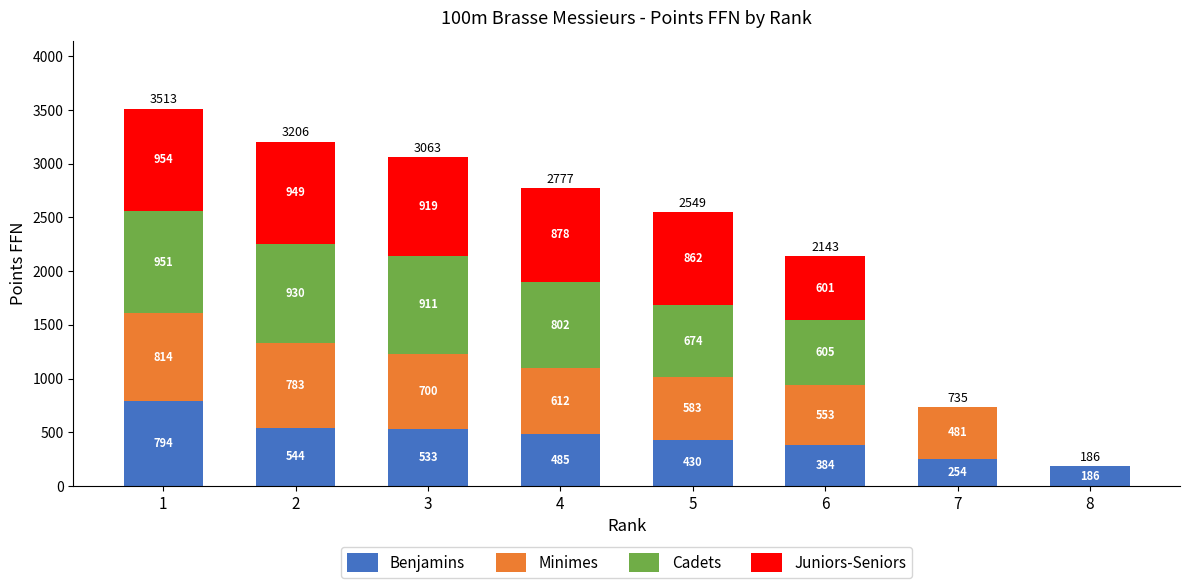

Where is Benjamins nearest to the value 490?

4